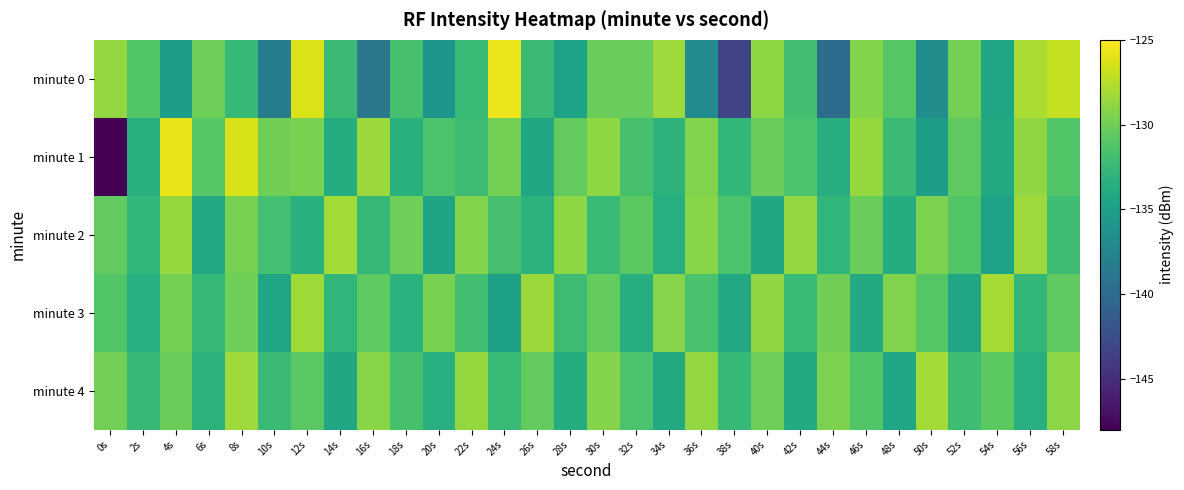

Reading left to right, list all the values displayed in this chart.

minute 0: 0s=-128.8	2s=-131.2	4s=-135.2	6s=-130.1	8s=-132.6	10s=-138.2	12s=-126.2	14s=-132.3	16s=-138.9	18s=-131.7	20s=-135.9	22s=-132.5	24s=-125.7	26s=-132.3	28s=-134.7	30s=-130.2	32s=-130.3	34s=-128.4	36s=-136.9	38s=-143.3	40s=-128.9	42s=-132.0	44s=-139.8	46s=-129.2	48s=-131.1	50s=-136.7	52s=-129.8	54s=-134.5	56s=-128.0	58s=-127.1
minute 1: 0s=-148.0	2s=-133.4	4s=-125.7	6s=-131.1	8s=-126.4	10s=-130.0	12s=-129.7	14s=-133.8	16s=-128.5	18s=-133.4	20s=-131.5	22s=-132.1	24s=-129.8	26s=-134.2	28s=-130.5	30s=-128.9	32s=-131.7	34s=-133.1	36s=-129.4	38s=-132.8	40s=-130.2	42s=-131.5	44s=-133.7	46s=-128.6	48s=-132.3	50s=-135.1	52s=-130.7	54s=-133.9	56s=-128.8	58s=-131.2
minute 2: 0s=-130.5	2s=-132.8	4s=-128.6	6s=-134.1	8s=-129.7	10s=-131.9	12s=-133.4	14s=-128.2	16s=-132.7	18s=-130.1	20s=-134.6	22s=-129.3	24s=-131.8	26s=-133.2	28s=-128.9	30s=-132.4	32s=-130.8	34s=-133.6	36s=-129.1	38s=-131.5	40s=-134.3	42s=-128.7	44s=-132.9	46s=-130.3	48s=-133.8	50s=-129.5	52s=-131.2	54s=-134.7	56s=-128.4	58s=-132.1
minute 3: 0s=-131.2	2s=-133.5	4s=-129.8	6s=-132.6	8s=-130.1	10s=-134.4	12s=-128.3	14s=-132.9	16s=-130.7	18s=-133.3	20s=-129.6	22s=-132.0	24s=-134.8	26s=-128.5	28s=-132.2	30s=-130.4	32s=-133.7	34s=-129.2	36s=-131.6	38s=-134.1	40s=-128.8	42s=-132.5	44s=-130.0	46s=-133.9	48s=-129.4	50s=-131.1	52s=-134.5	54s=-128.1	56s=-132.8	58s=-130.6
minute 4: 0s=-129.9	2s=-132.7	4s=-130.2	6s=-133.1	8s=-128.4	10s=-132.3	12s=-130.9	14s=-134.2	16s=-129.1	18s=-131.7	20s=-133.5	22s=-128.6	24s=-132.4	26s=-130.5	28s=-133.8	30s=-129.3	32s=-131.5	34s=-134.0	36s=-128.7	38s=-132.6	40s=-130.1	42s=-133.9	44s=-129.5	46s=-131.2	48s=-134.4	50s=-128.2	52s=-132.1	54s=-130.8	56s=-133.6	58s=-129.0